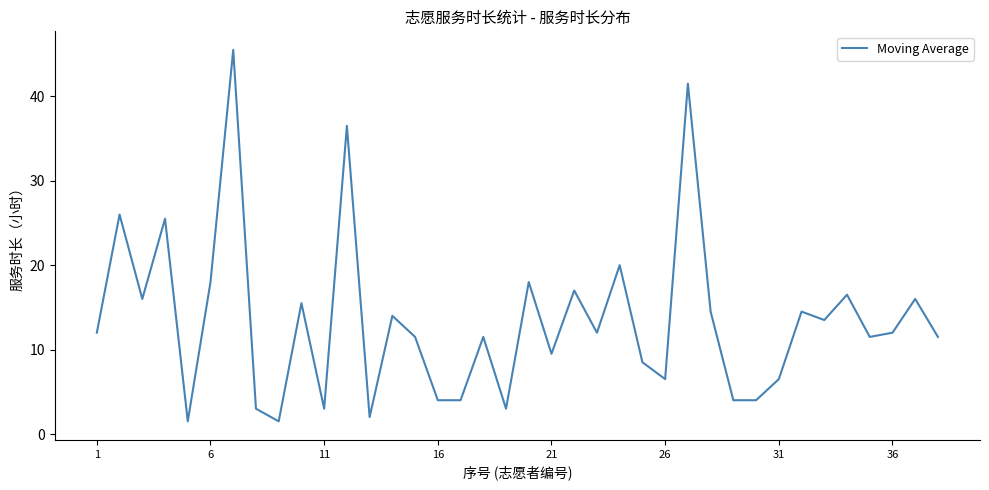

What is the maximum value shown in the chart?

45.5